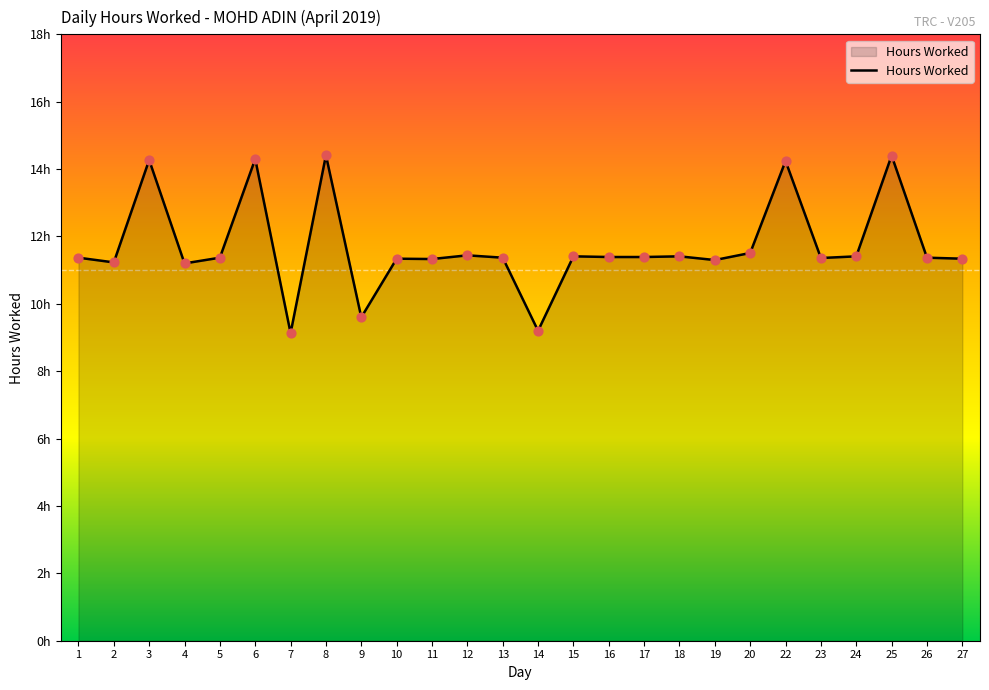

What is the change in value from 7 to 23?

+2.2